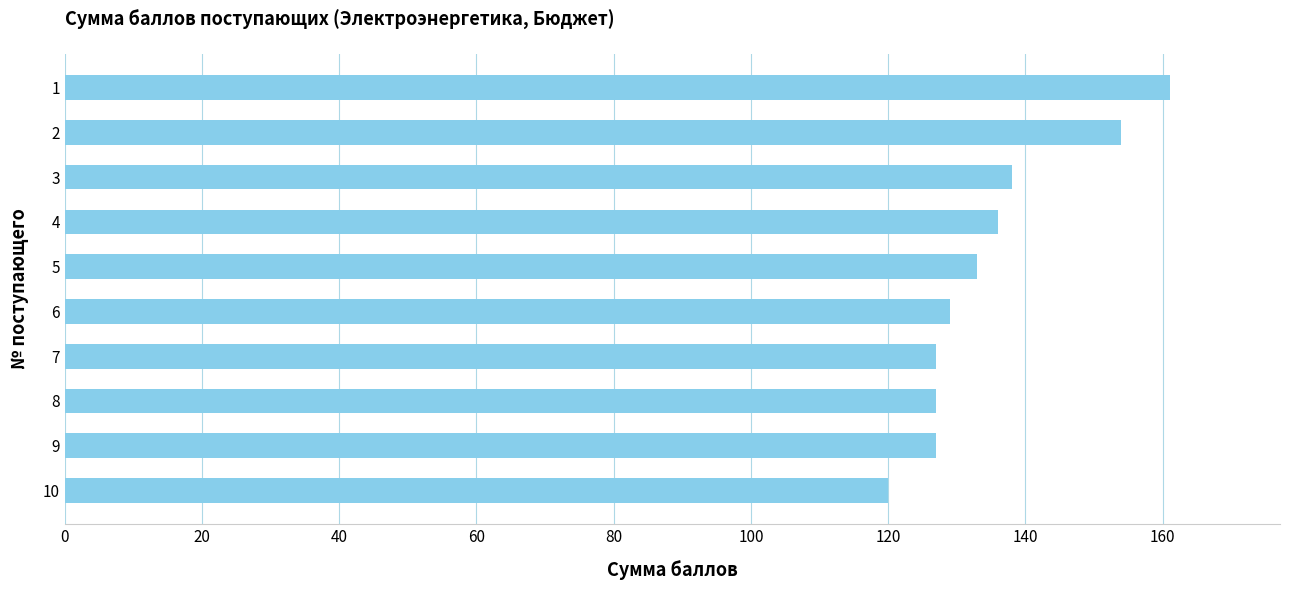

What is the average value?

135